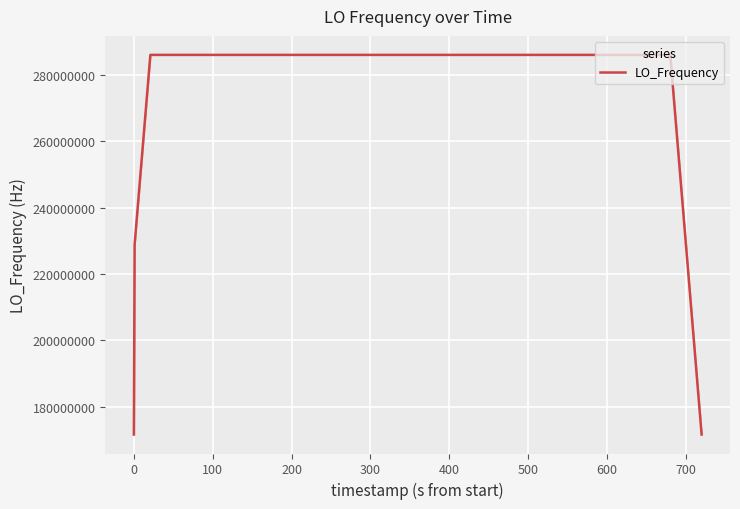

What is the difference between the maximum and minimum values?

114418801.9